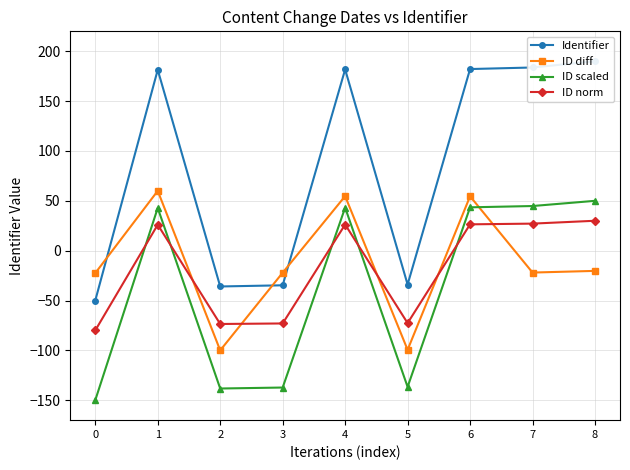

Is it true that Identifier equals 190.0 at 8?

True